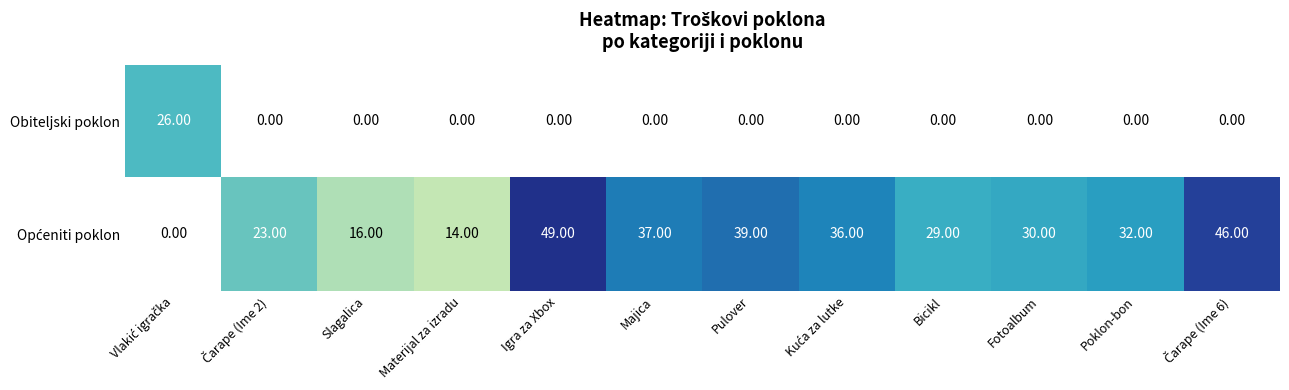

List the series in order of their overall mean, lowest first.

Obiteljski poklon, Općeniti poklon